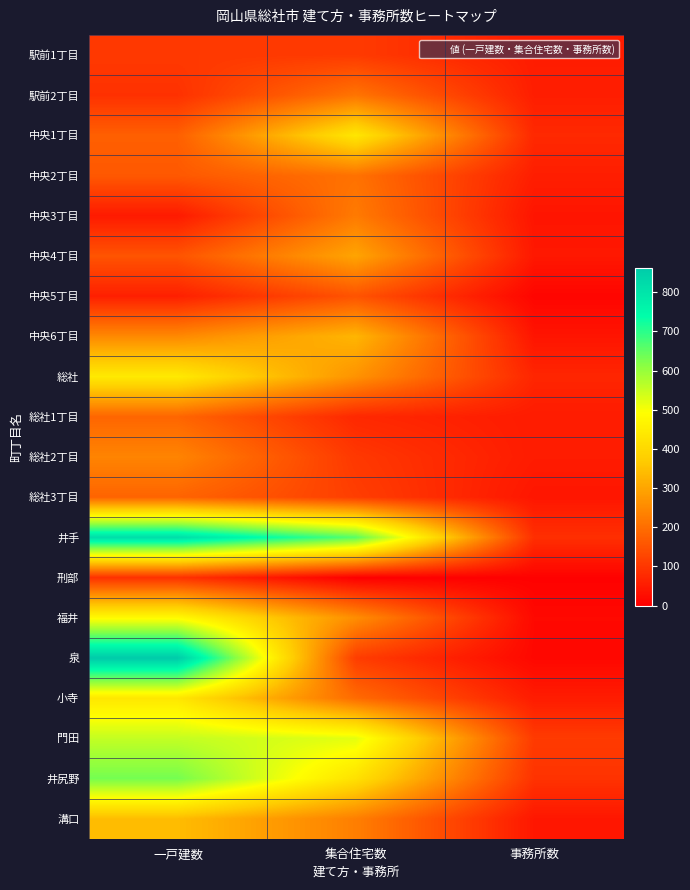

What is the greatest value displayed?

862